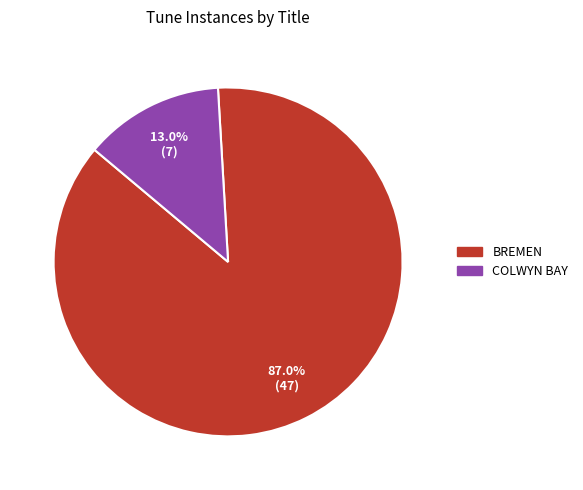

Which slice is the largest?

BREMEN